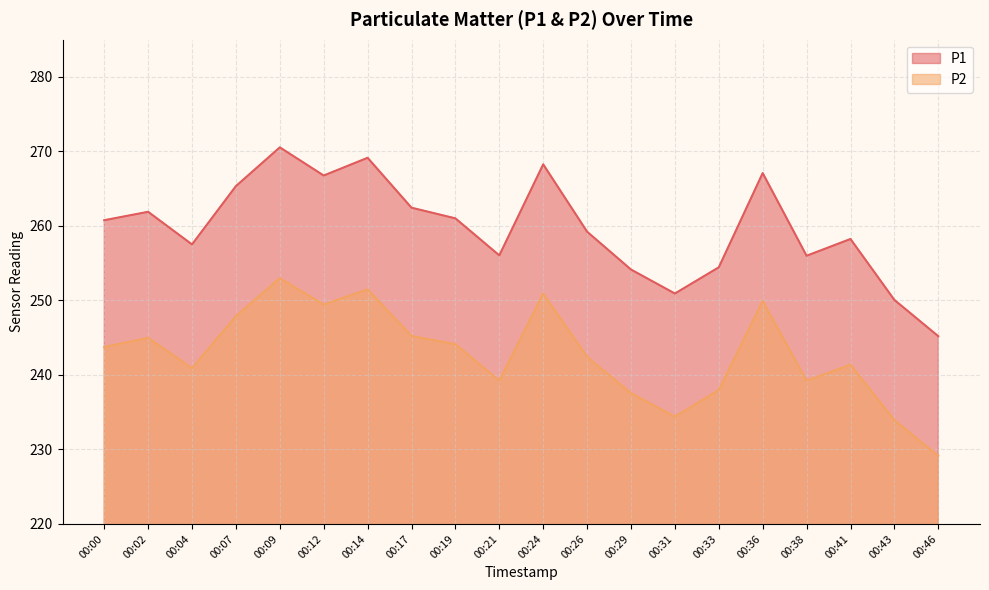

Reading left to right, what are all the values shown in this chart?

P1: 00:00=260.8	00:02=261.9	00:04=257.5	00:07=265.4	00:09=270.6	00:12=266.8	00:14=269.1	00:17=262.4	00:19=261.0	00:21=256.1	00:24=268.3	00:26=259.2	00:29=254.2	00:31=250.9	00:33=254.4	00:36=267.1	00:38=256.0	00:41=258.2	00:43=250.1	00:46=245.2
P2: 00:00=243.8	00:02=245.0	00:04=240.9	00:07=247.9	00:09=253.0	00:12=249.4	00:14=251.5	00:17=245.2	00:19=244.1	00:21=239.2	00:24=250.9	00:26=242.4	00:29=237.6	00:31=234.4	00:33=238.0	00:36=249.9	00:38=239.2	00:41=241.4	00:43=233.9	00:46=229.1